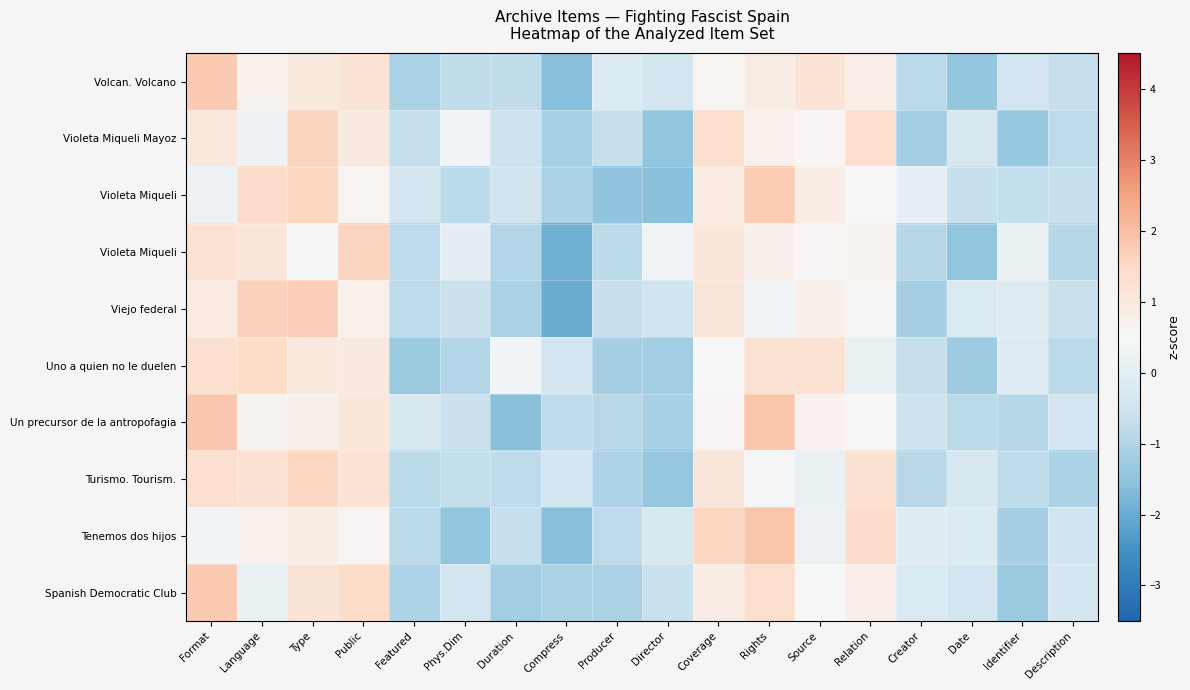

At which category is the sum across all series the highest?

Format